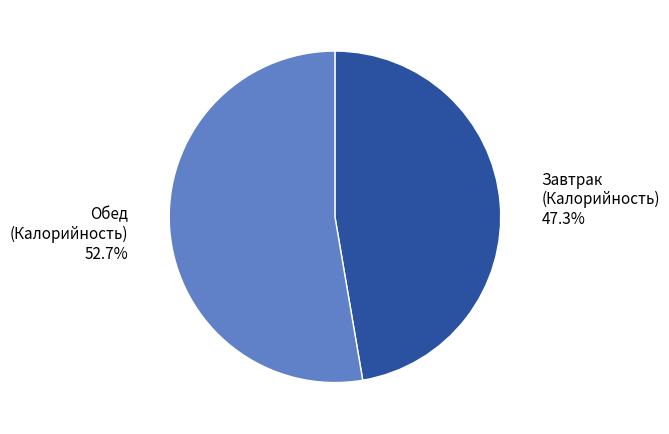

Which category has the smallest portion of the pie?

Завтрак